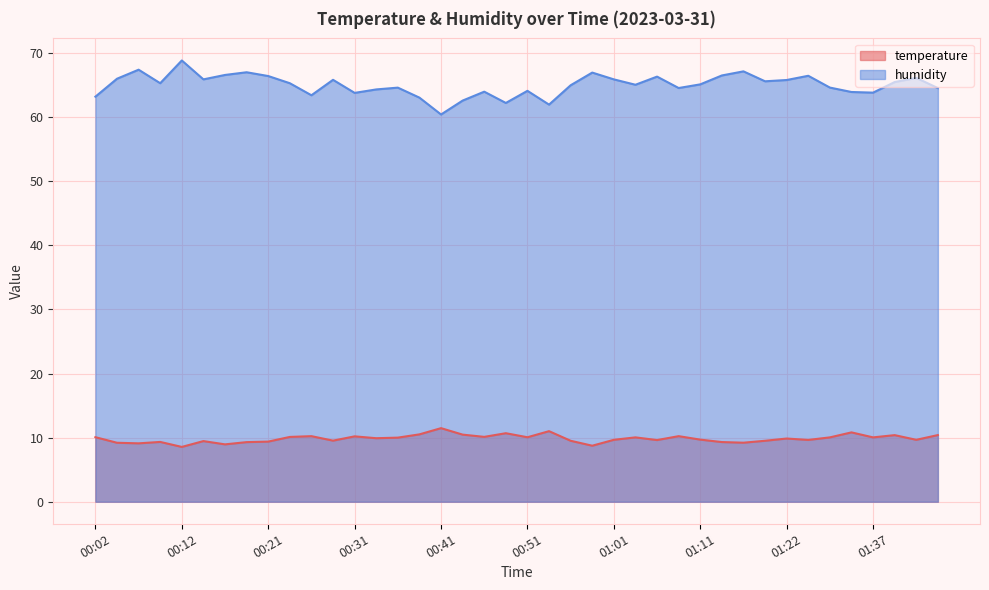

Which label corresponds to the largest value in the chart?

00:12